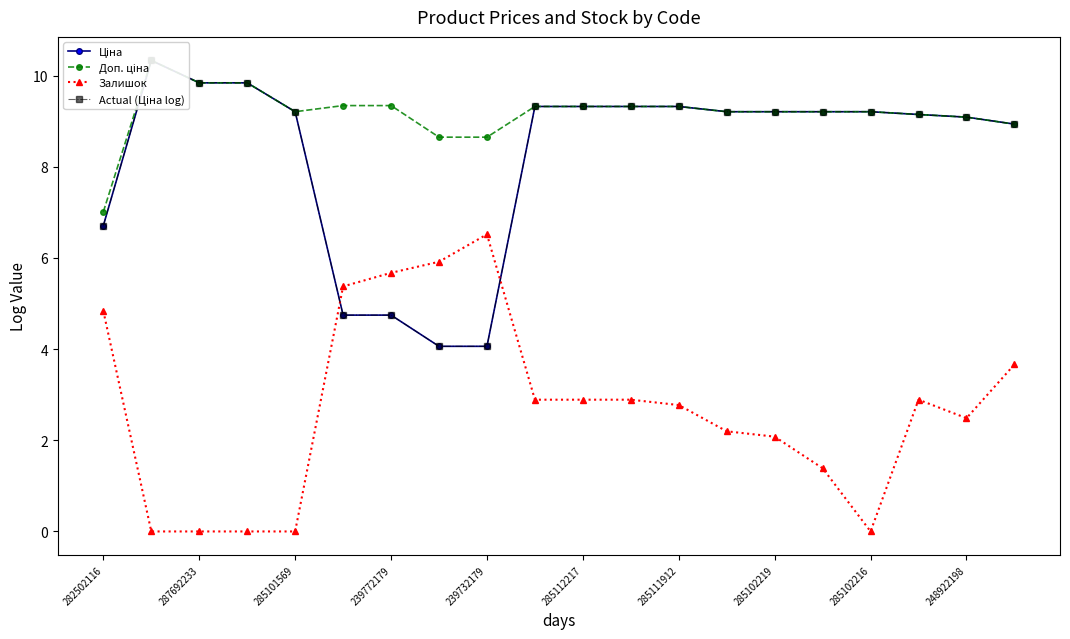

The Залишок series shows 2.9 at 285112217. True or false?

True